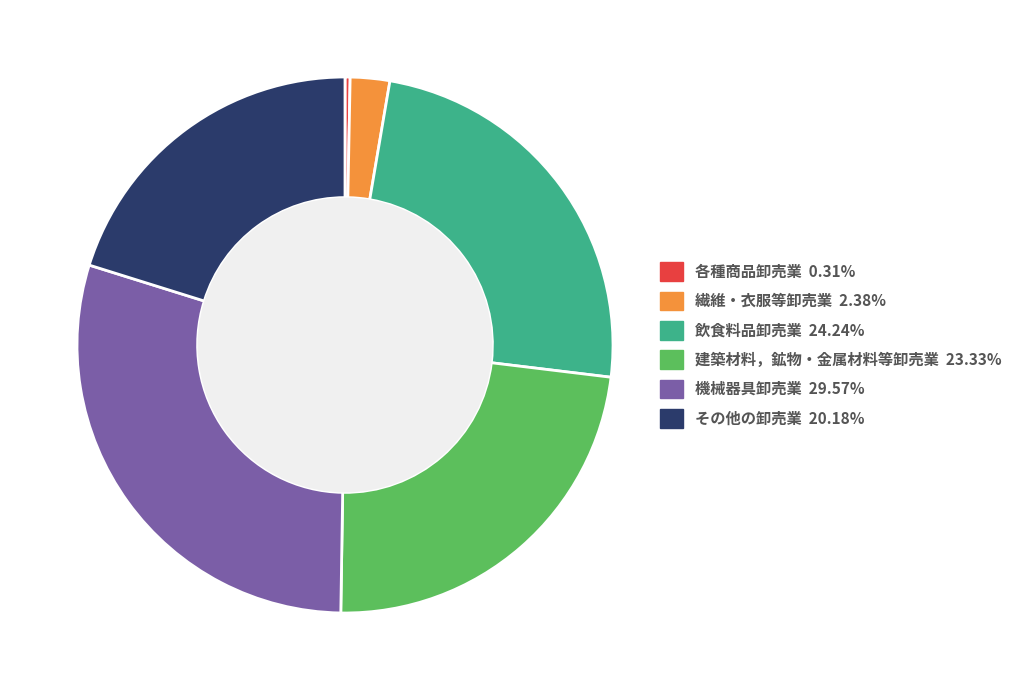

Does その他の卸売業 20.18% account for over 50% of the chart?

No